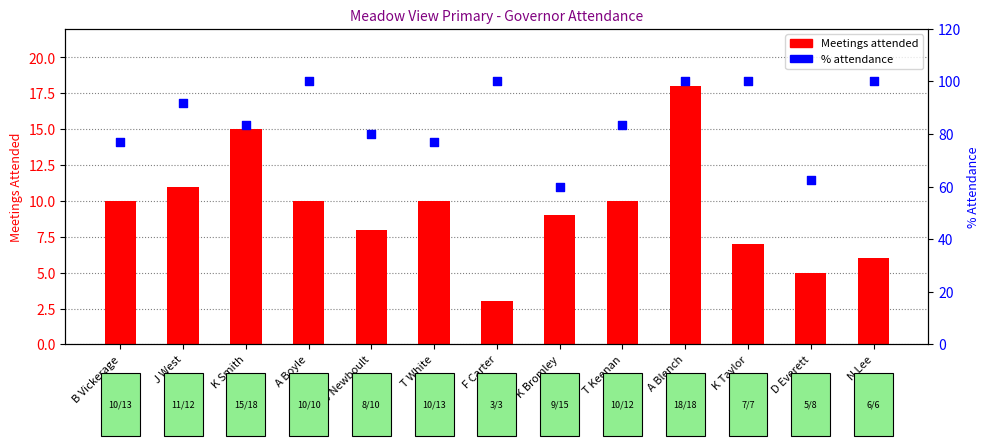

What is the total value across all series at T White?

86.9